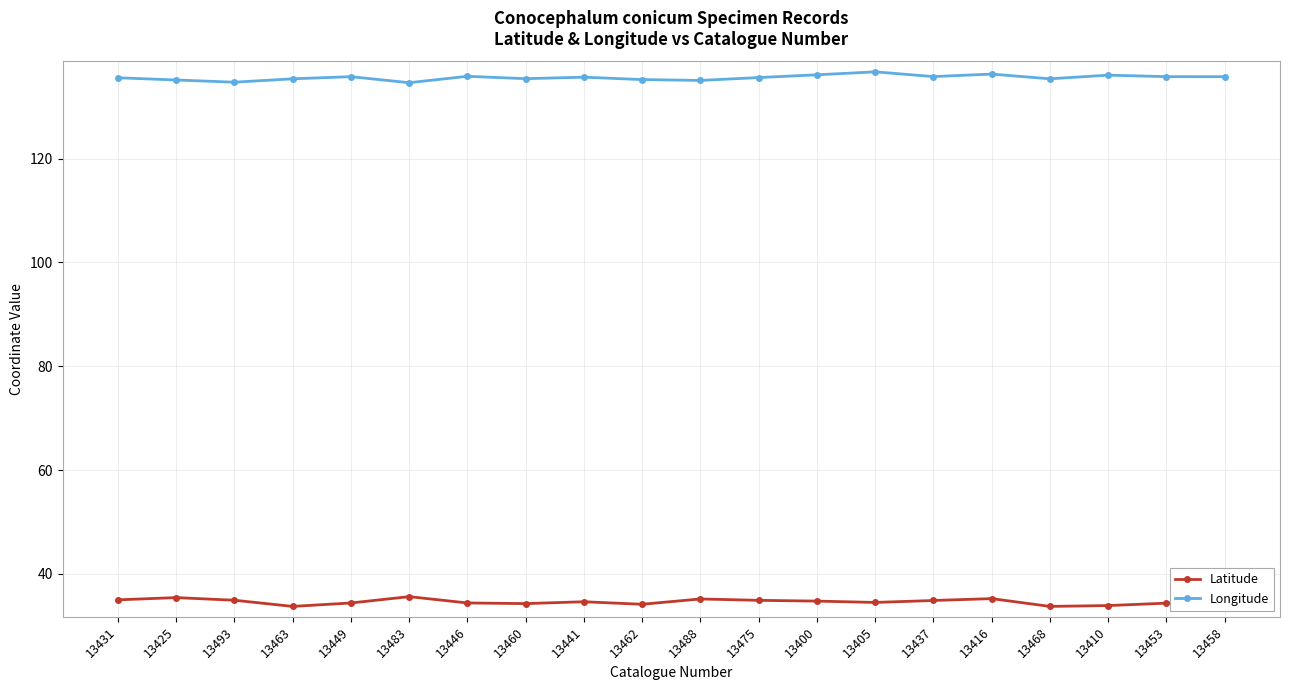

Count the number of data series in this chart.

2